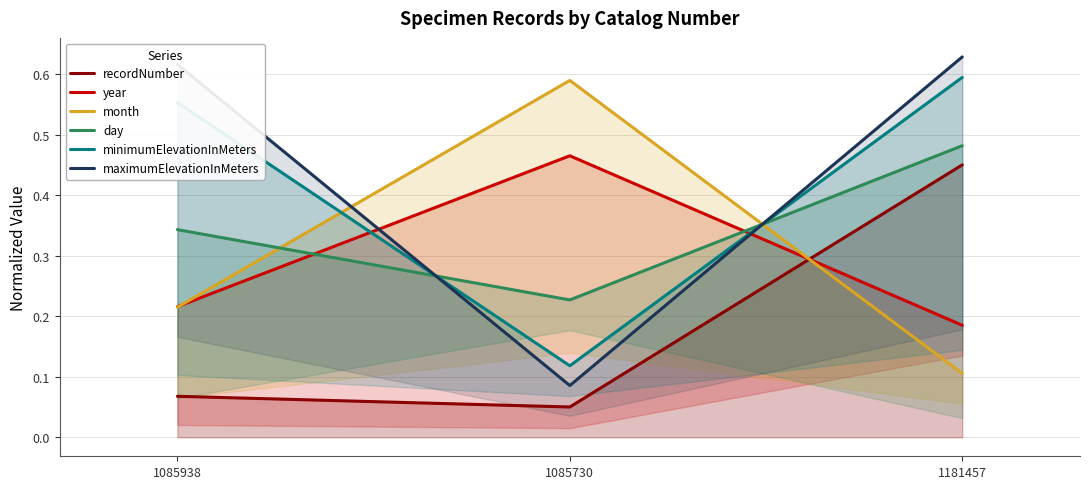

At how many categories does at least one series exceed 0?

3